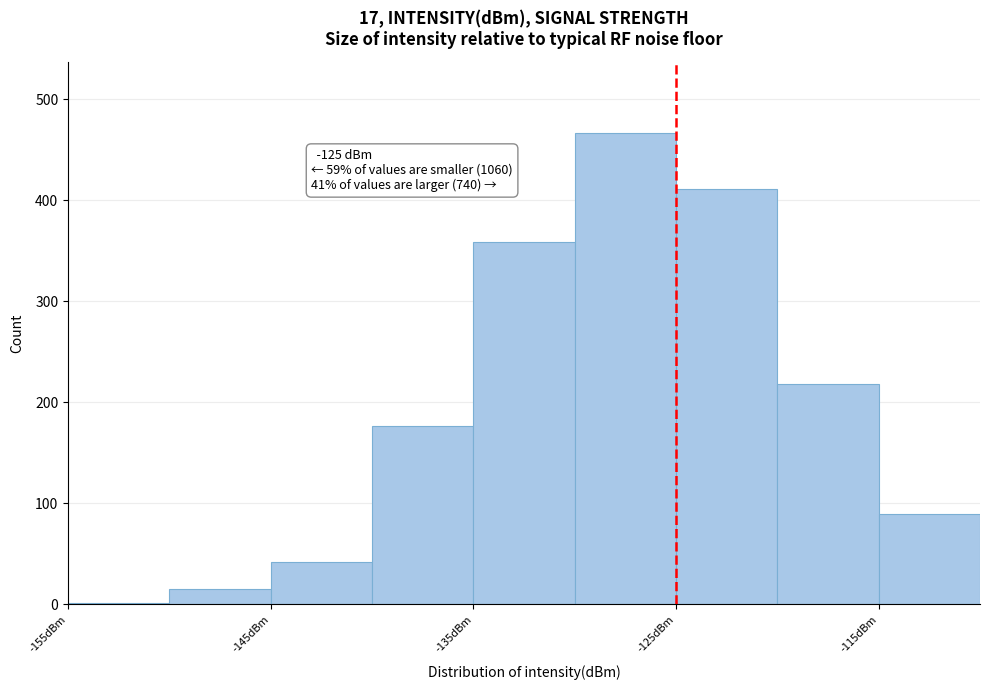

Which range on the x-axis has the tallest bar?

-130 to -125